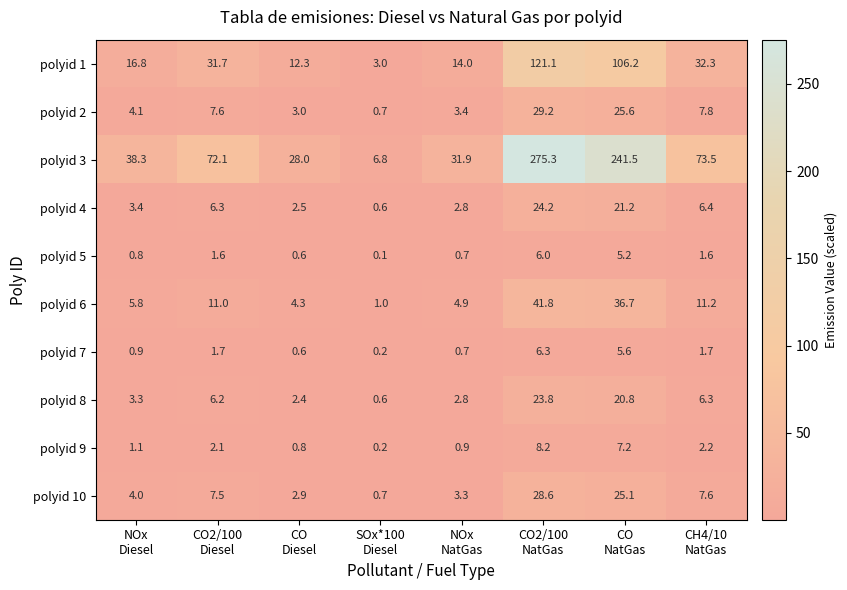

Which series has the largest range (max minus min)?

polyid 3